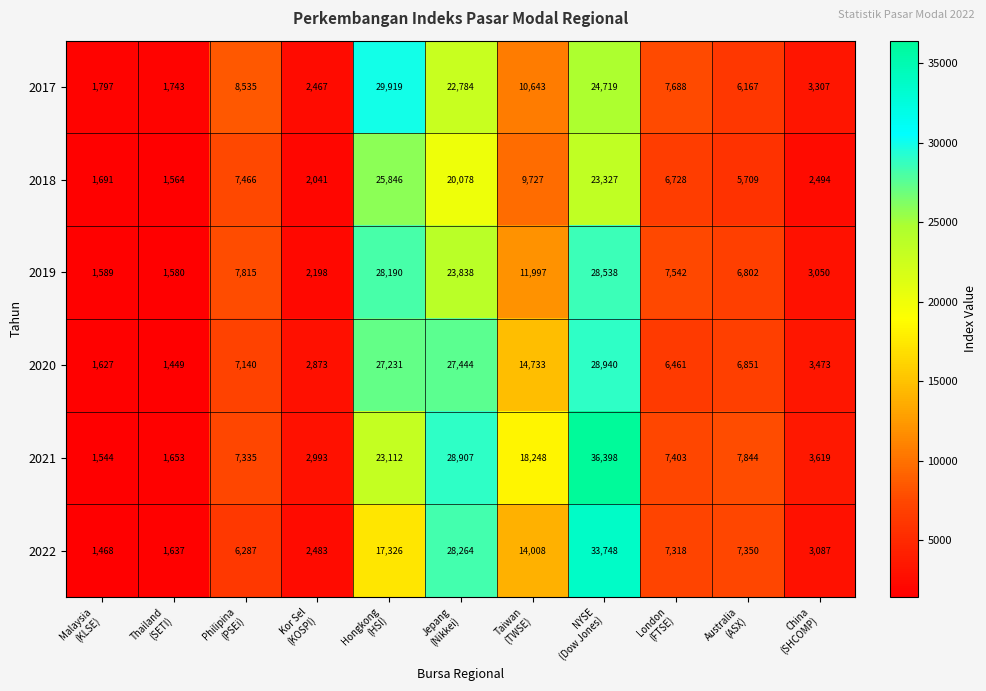

What is the greatest value displayed?

36398